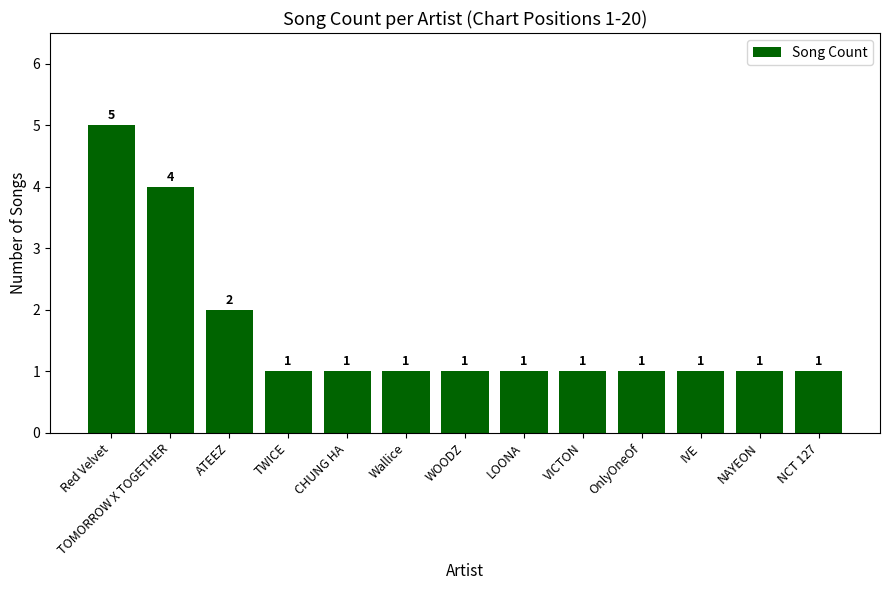

The value at NAYEON is 1. True or false?

True